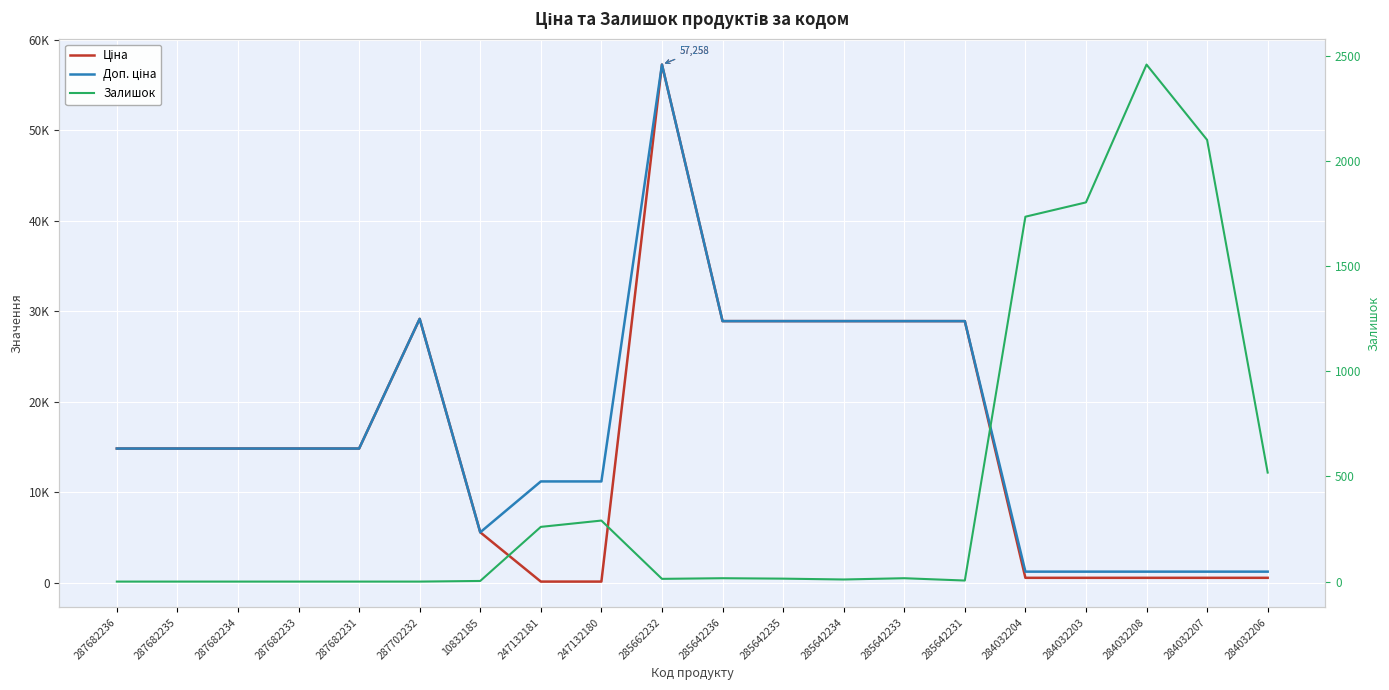

Which series has the largest total across all categories?

Доп. ціна